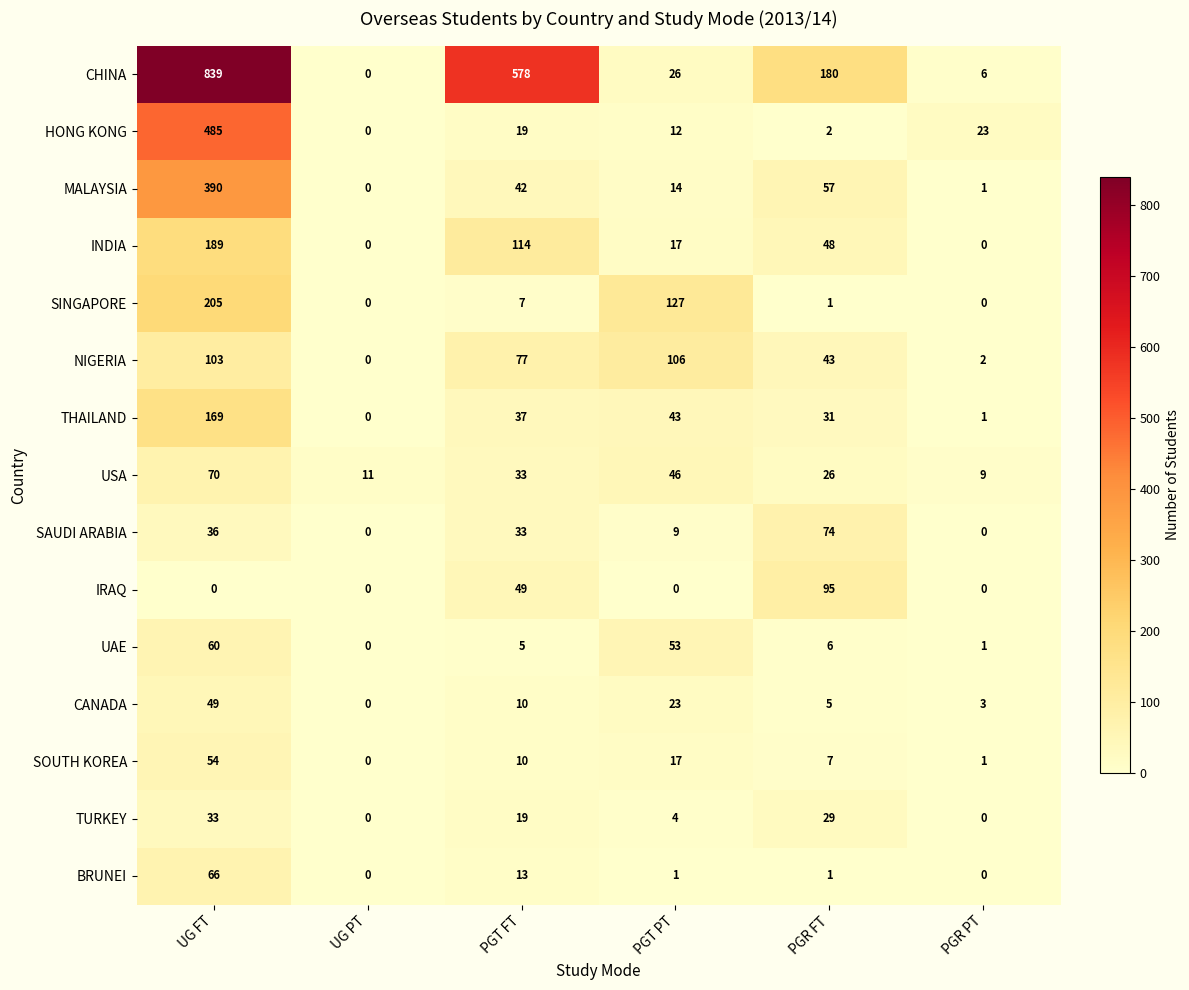

What is the difference between the SOUTH KOREA values at PGR PT and UG FT?

53